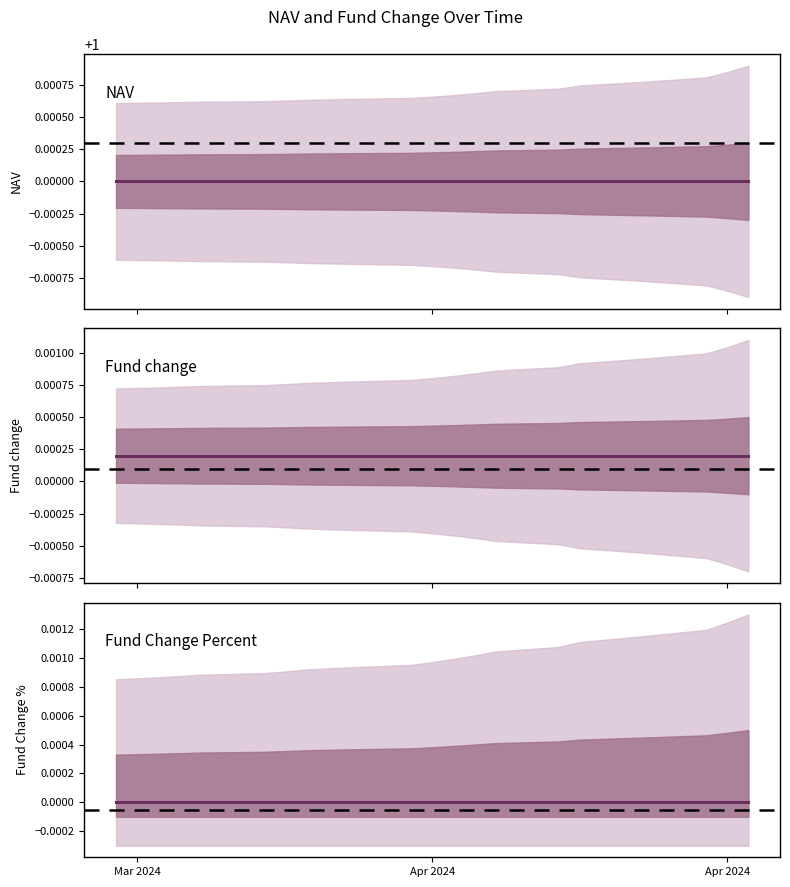

Where is Fund Change Percent nearest to the value 0?

Mar 2024